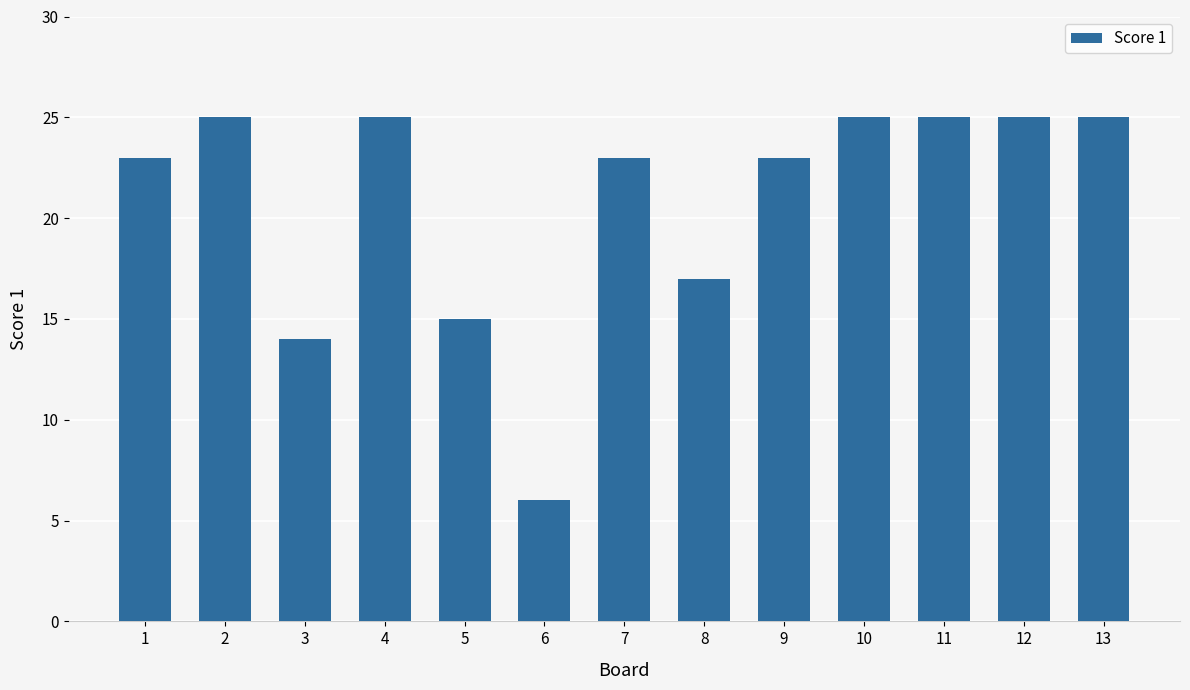

True or false: the data shows 10 at 5.

False